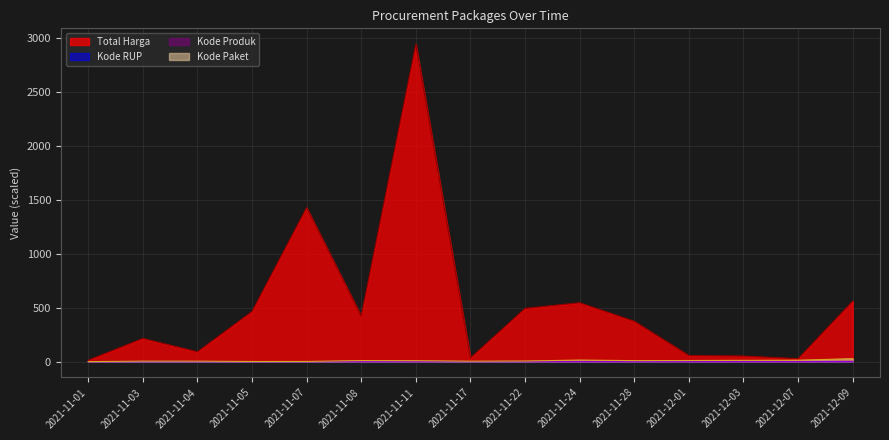

What is the sum of all Kode Produk values?

0.4